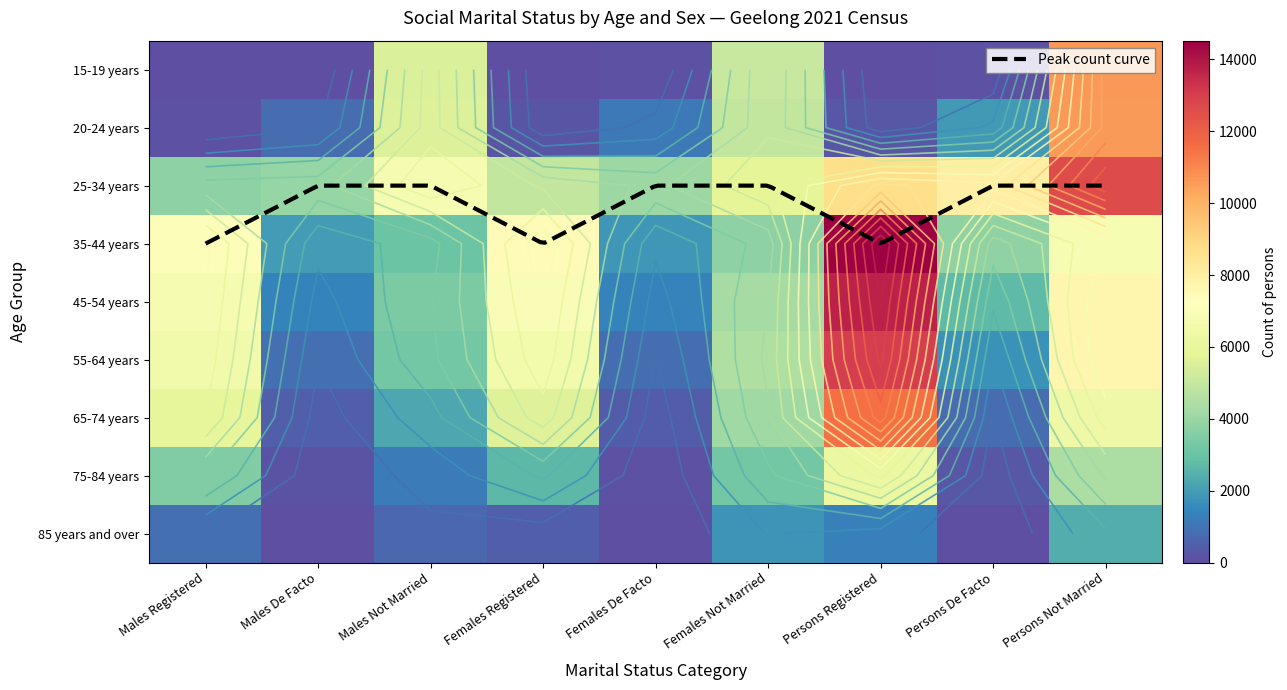

Which category has the lowest value across all series?

Females Registered